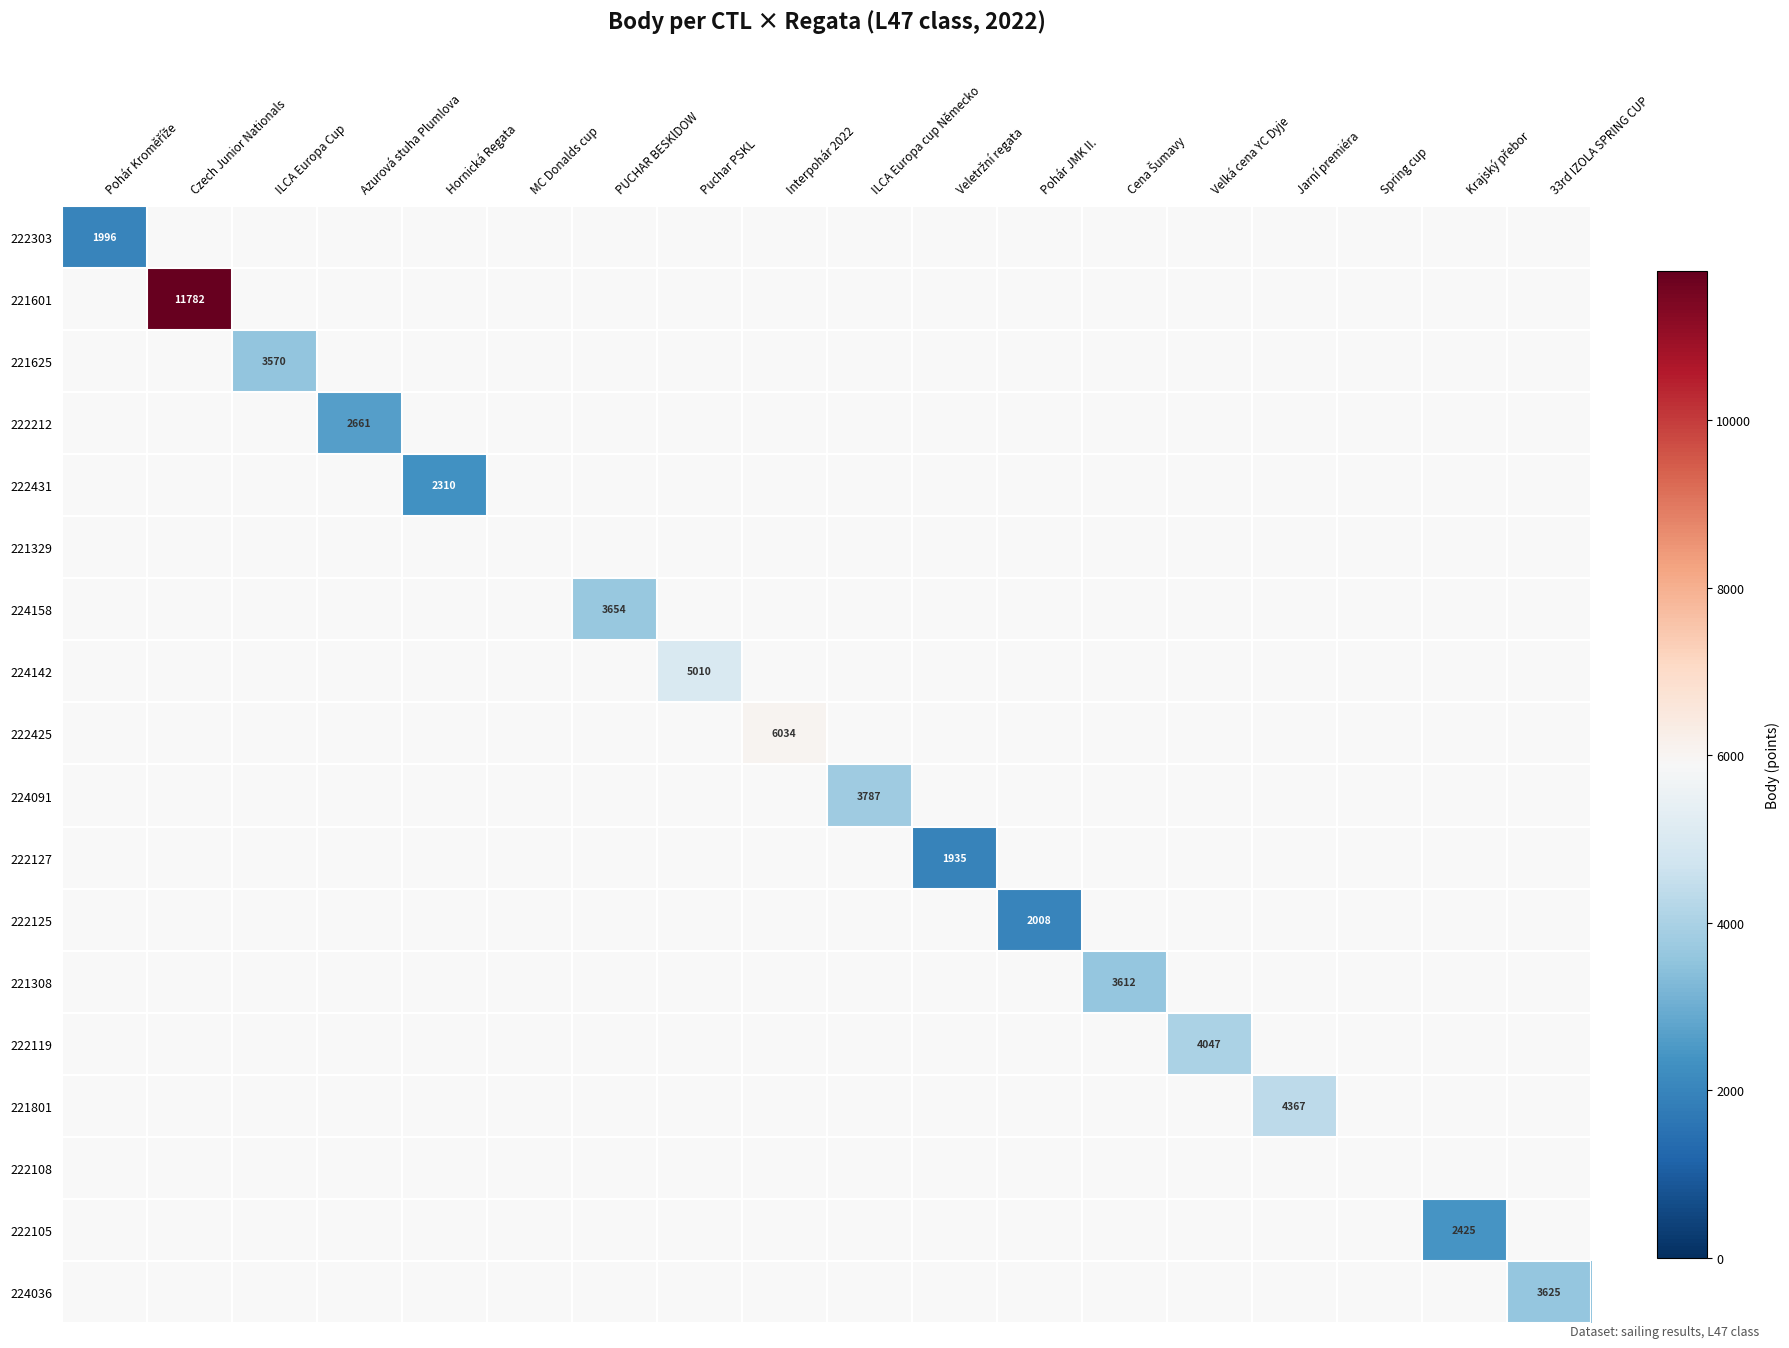

At how many categories does at least one series exceed 9231?

1